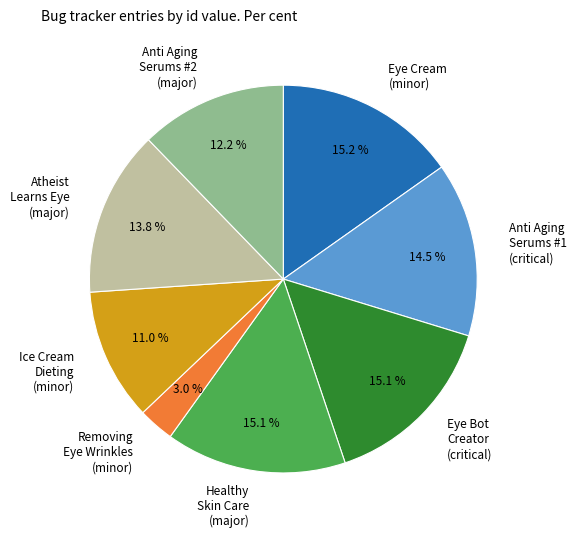

Approximately how many times larger is the value at Anti Aging Serums #2 (major) compared to Ice Cream Dieting (minor)?

1.1